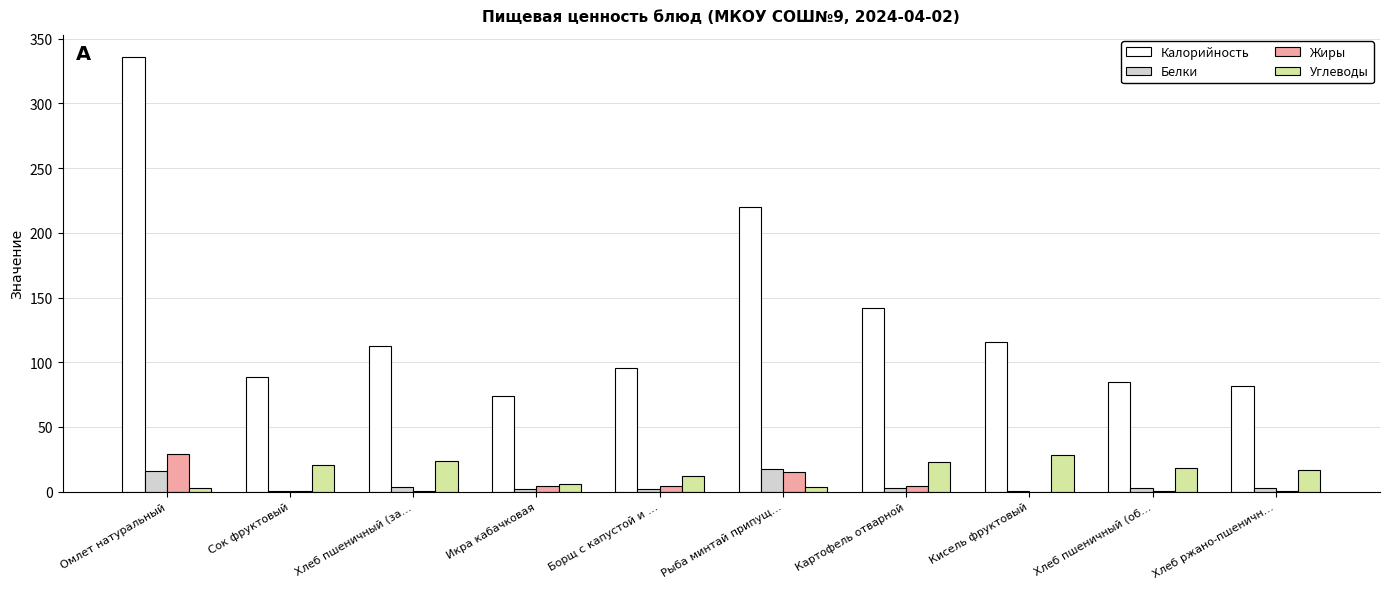

Does the chart contain stacked bars?

No